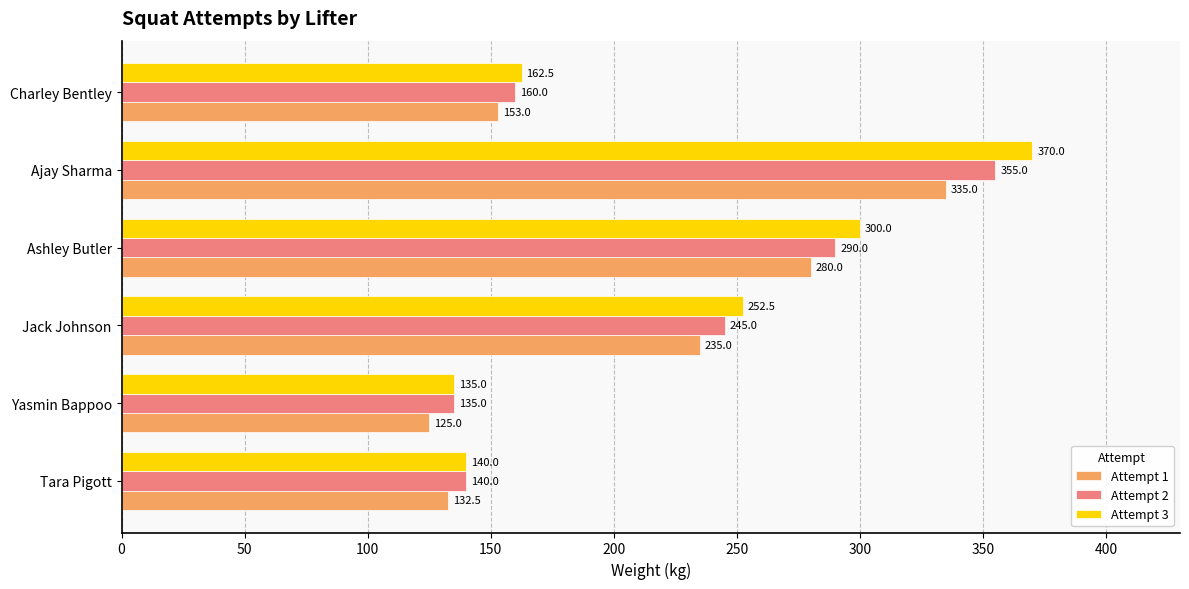

At which label is Attempt 3 closest to 252?

Jack Johnson